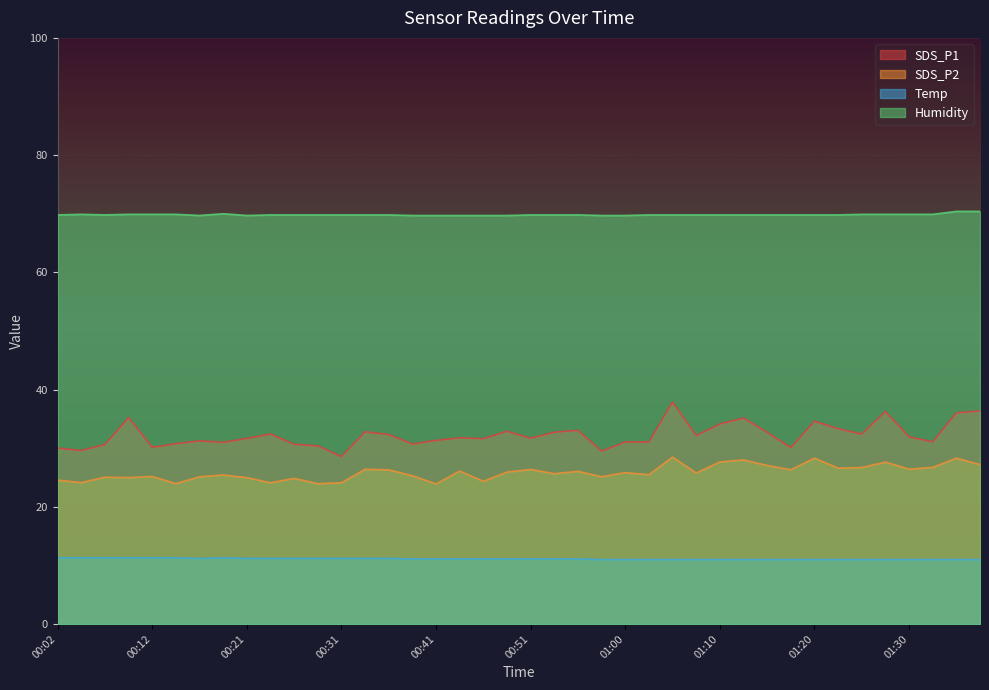

What is the value of the SDS_P2 point at the 31st from the left?

27.1